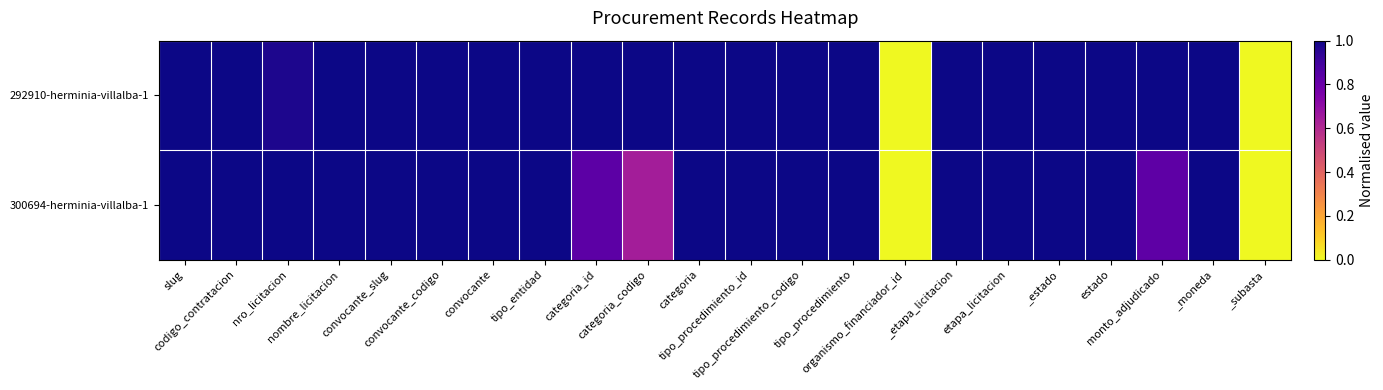

Which series has the widest spread of values?

292910-herminia-villalba-1